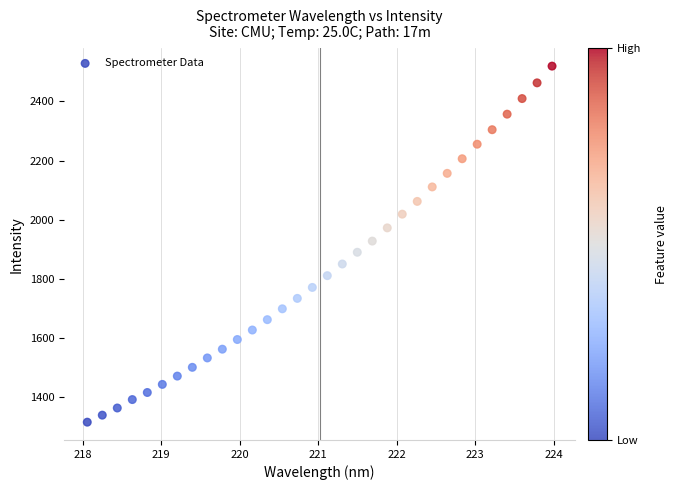

What is the range of X values (max minus min)?

5.9